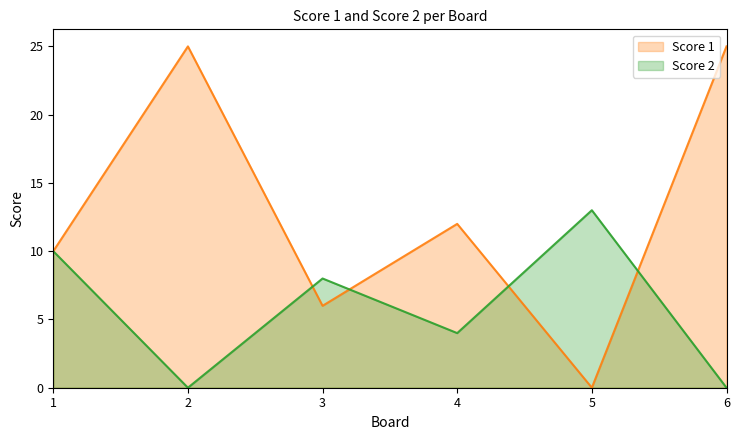

Which series has the largest range (max minus min)?

Score 1